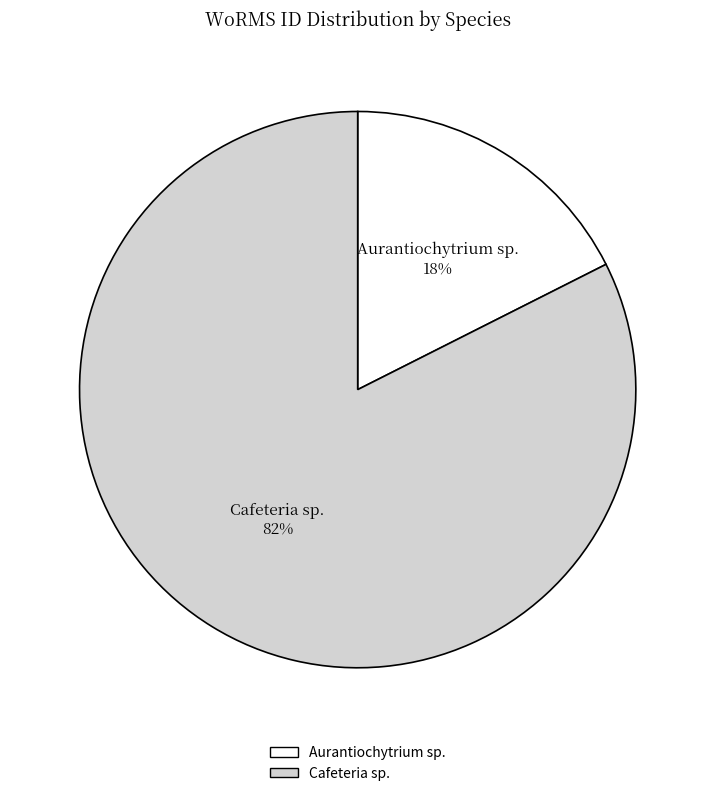

Count the number of slices in the pie.

2